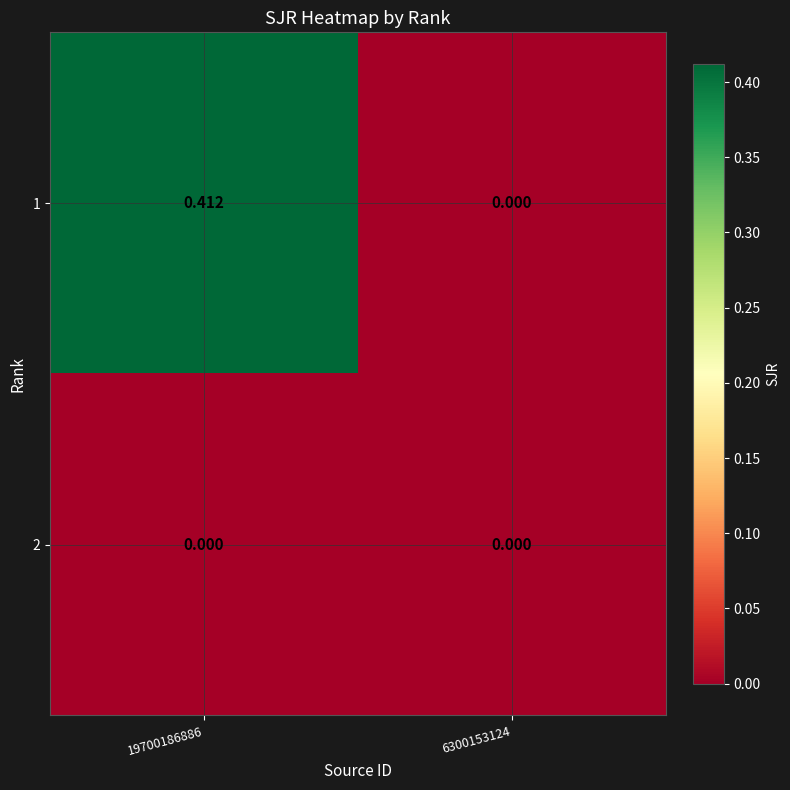

Reading right to left, list all the values displayed in this chart.

1: 6300153124=0.0	19700186886=0.4
2: 6300153124=0.0	19700186886=0.0